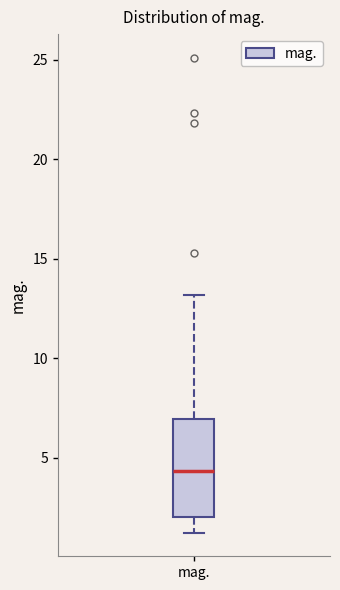

Transcribe this box plot: give where the median line is, the range the box spans, and where the two whiskers end, as read against the y-axis. The values are not printed on the chart, so give them approximately, as read against the axis.

median 4.5, box 2.0 to 7.0, whiskers 1.5 to 13.0